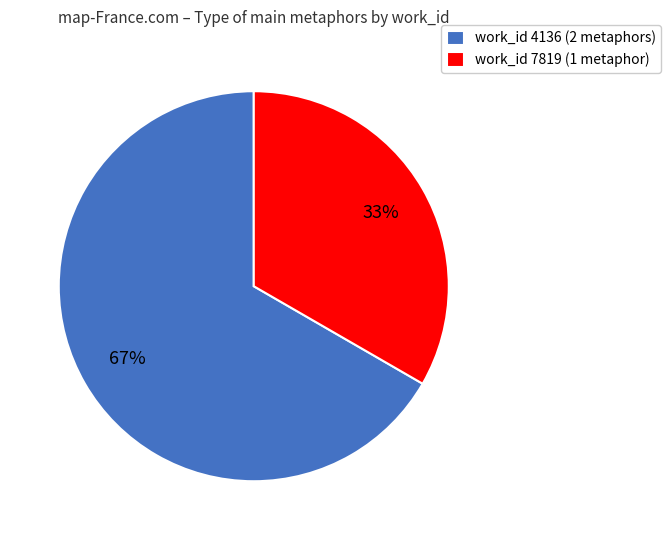

Combined, do work_id 4136 (2 metaphors) and work_id 7819 (1 metaphor) account for over 50%?

Yes